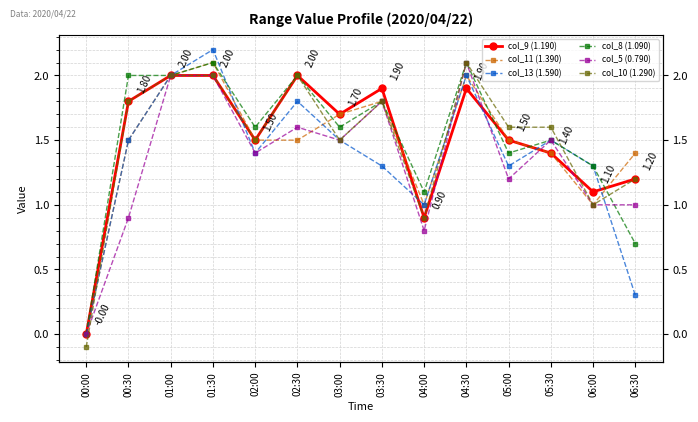

Rank the series at 02:00 from highest to lowest value.

col_8 (1.090), col_9 (1.190), col_11 (1.390), col_10 (1.290), col_13 (1.590), col_5 (0.790)